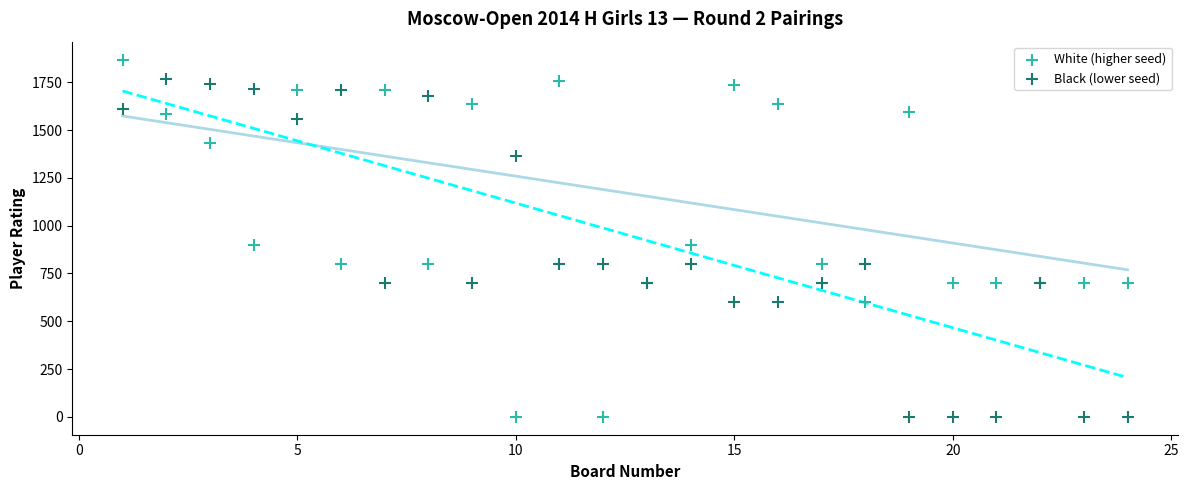

What is the X range (max minus min) for the scatter plot?

23